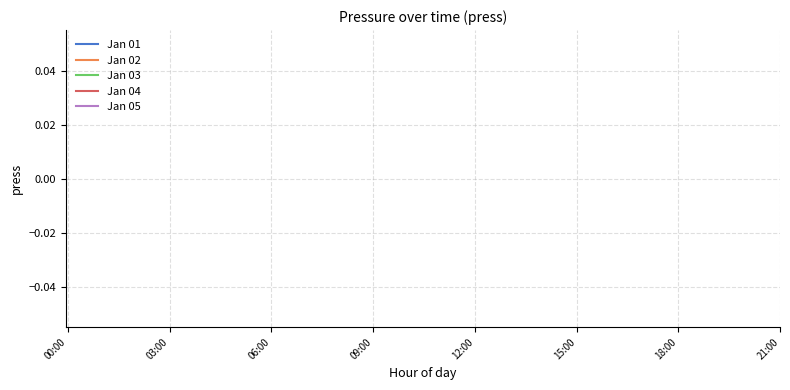

True or false: Jan 02 and Jan 04 cross at least once.

False